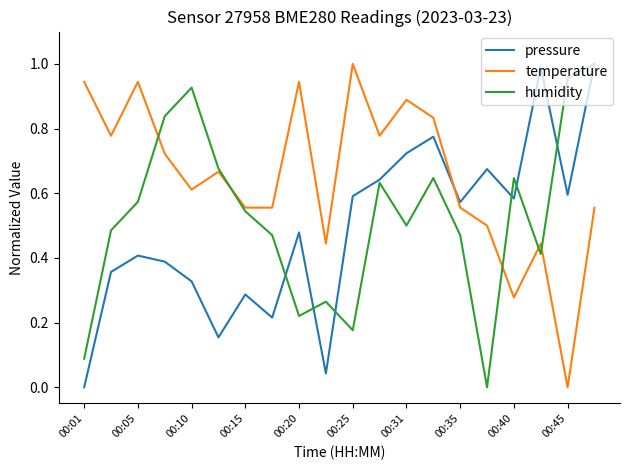

After their last crossing, which series has the higher values: pressure or temperature?

pressure